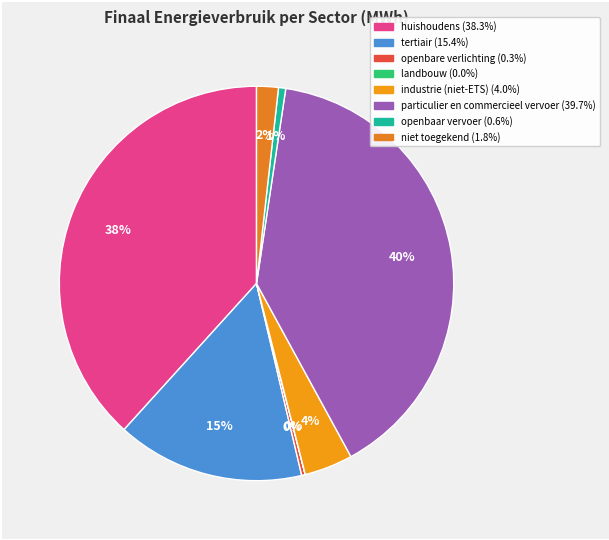

How many segments does this pie chart have?

8